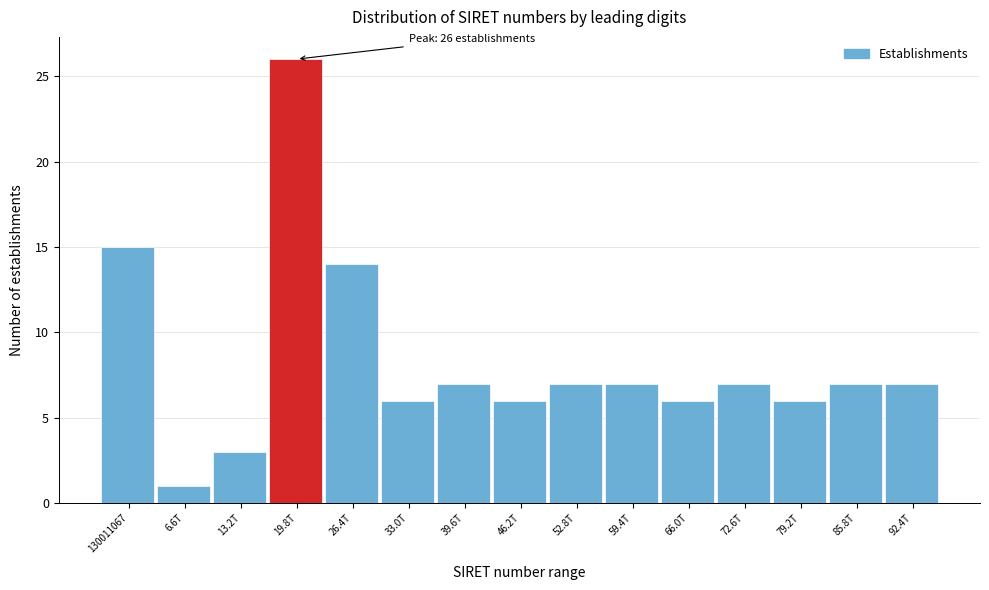

Reading right to left, list all the values displayed in this chart.

92.4T=7	85.8T=7	79.2T=6	72.6T=7	66.0T=6	59.4T=7	52.8T=7	46.2T=6	39.6T=7	33.0T=6	26.4T=14	19.8T=26	13.2T=3	6.6T=1	130011067=15